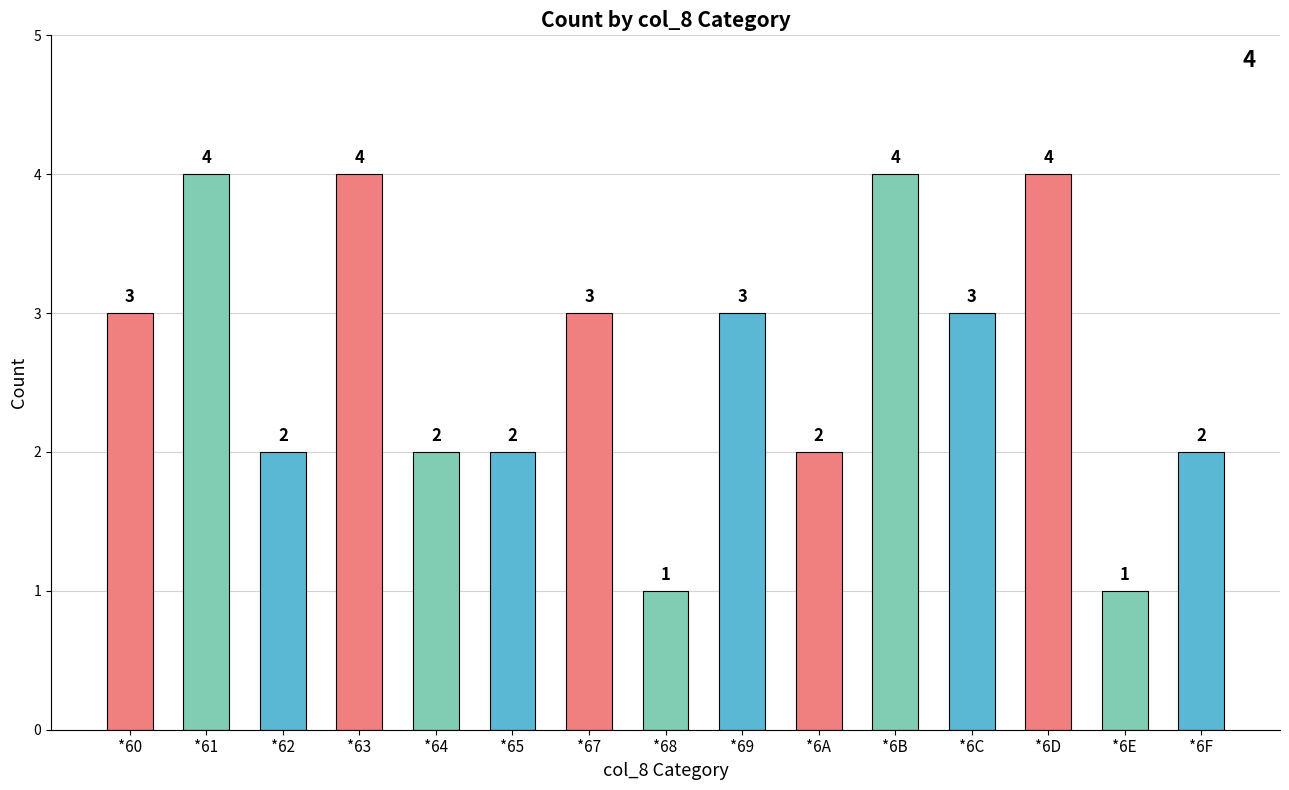

What is the sum of all values?

40